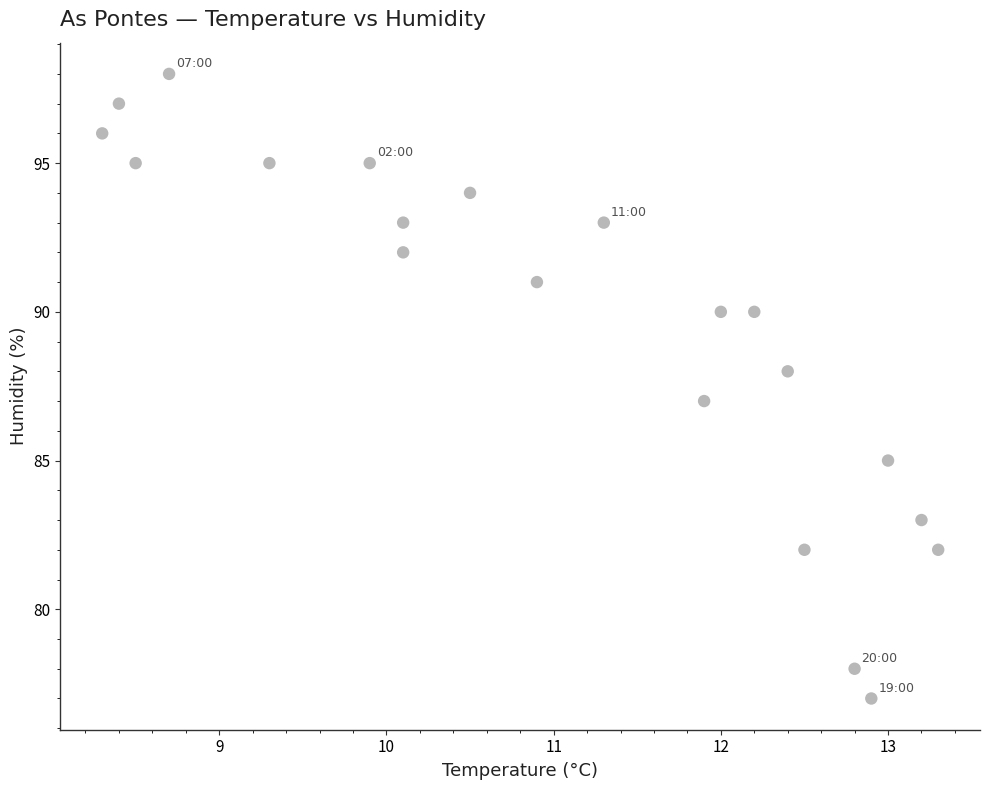

What is the range of Y values (max minus min)?

21